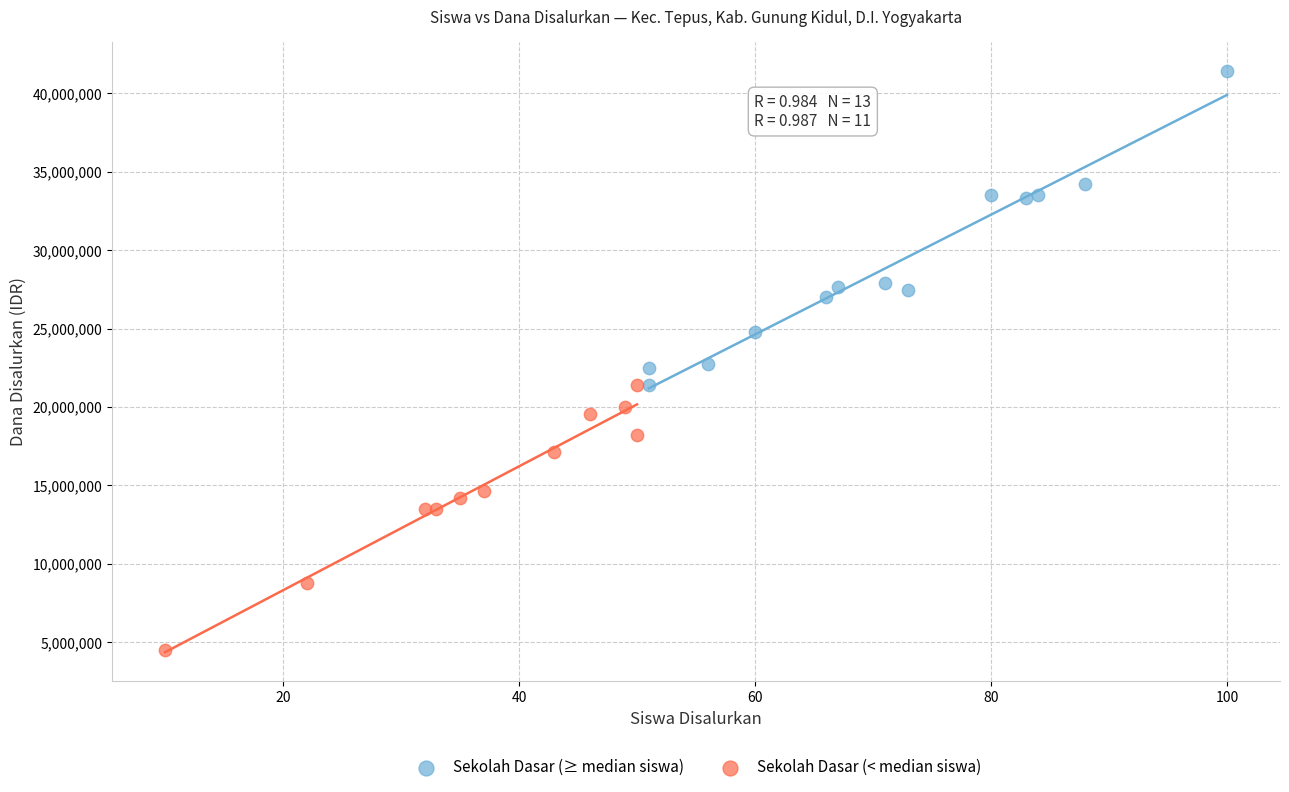

Which series has the widest spread of Y values?

Sekolah Dasar (≥ median siswa)